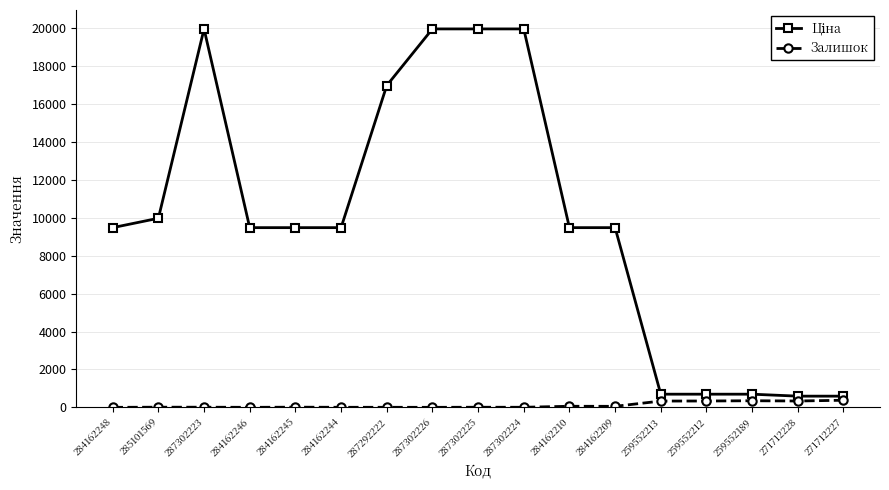

What is the greatest value displayed?

19964.2